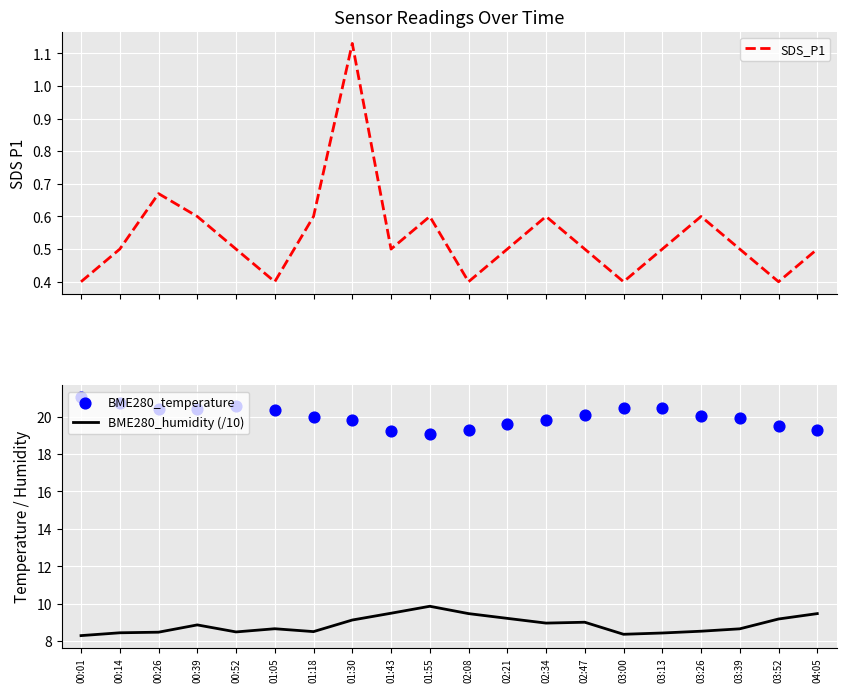

Which series contains the lowest Y value?

SDS_P1